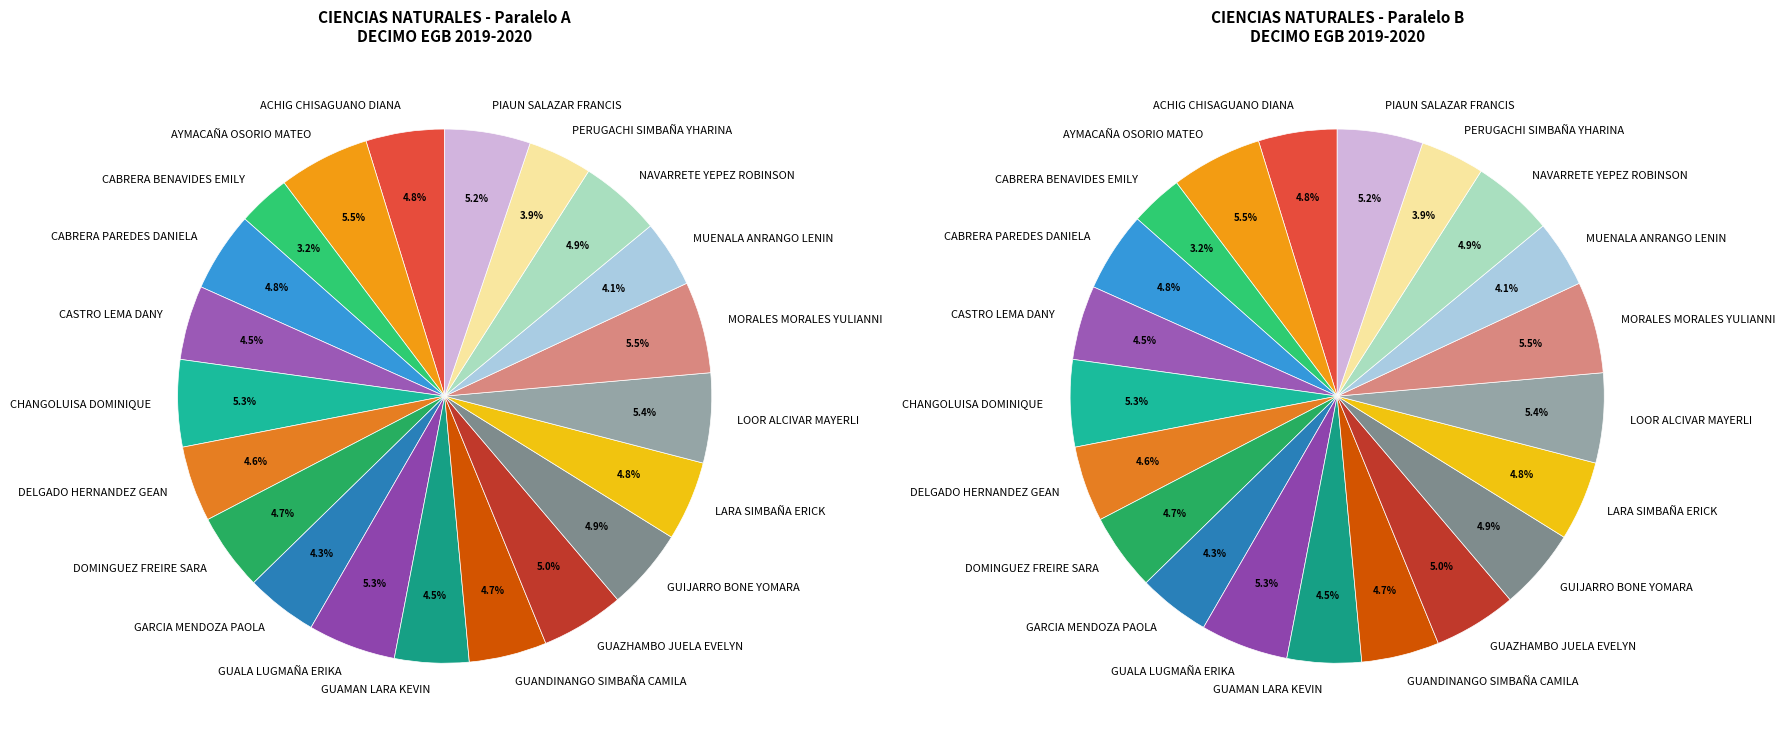

Does LOOR ALCIVAR MAYERLI account for over 50% of the chart?

No